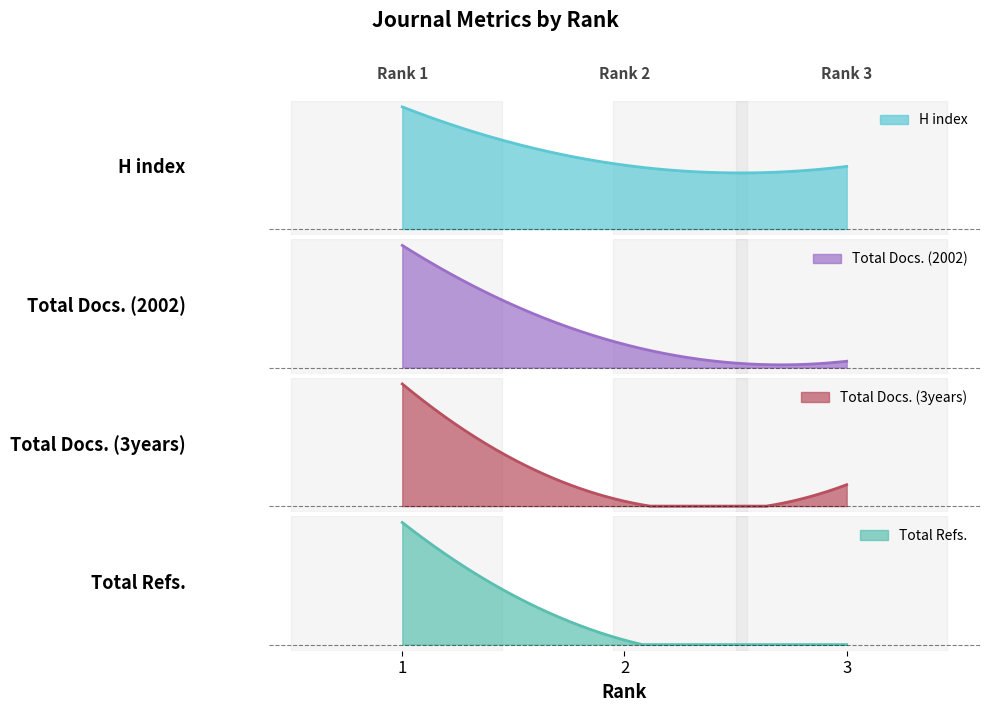

Which category has the lowest value in the Total Docs. (3years) series?

2